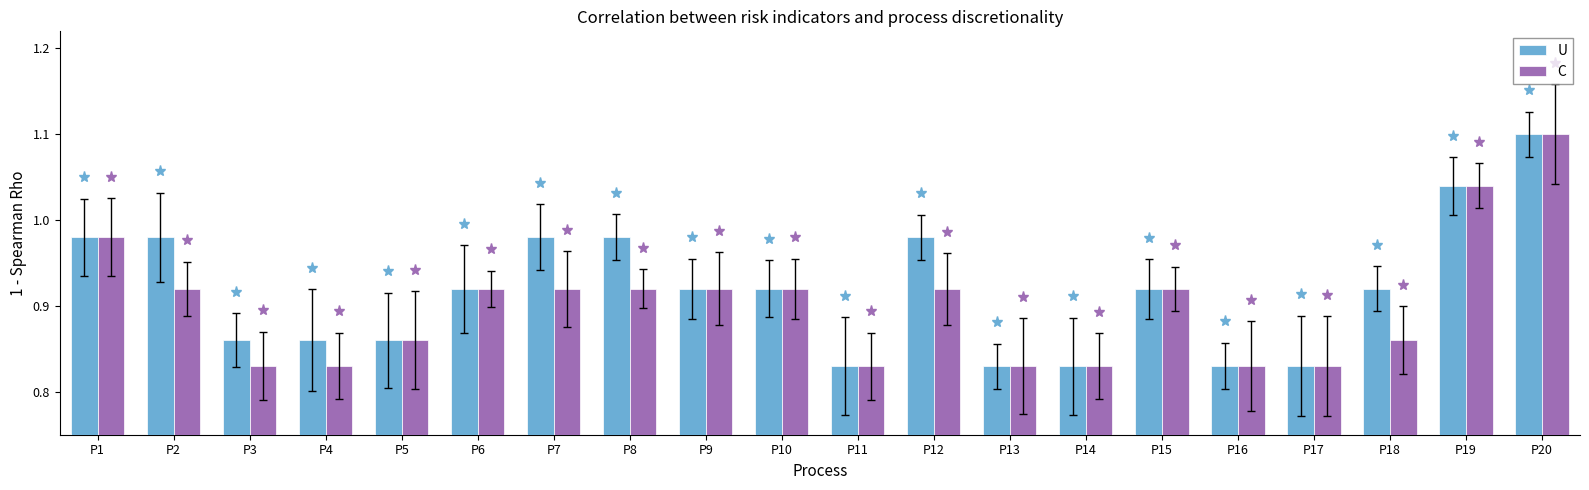

The value of C at P4 is 1.3. True or false?

False